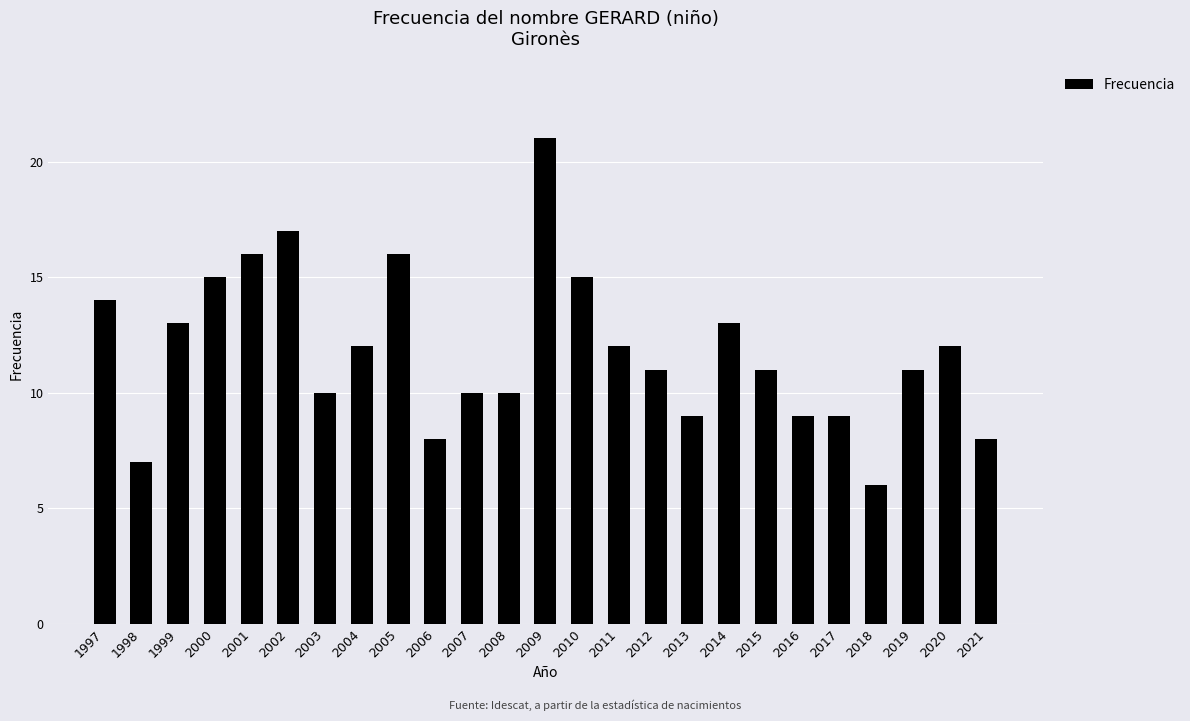

Reading left to right, list all the values displayed in this chart.

1997=14	1998=7	1999=13	2000=15	2001=16	2002=17	2003=10	2004=12	2005=16	2006=8	2007=10	2008=10	2009=21	2010=15	2011=12	2012=11	2013=9	2014=13	2015=11	2016=9	2017=9	2018=6	2019=11	2020=12	2021=8